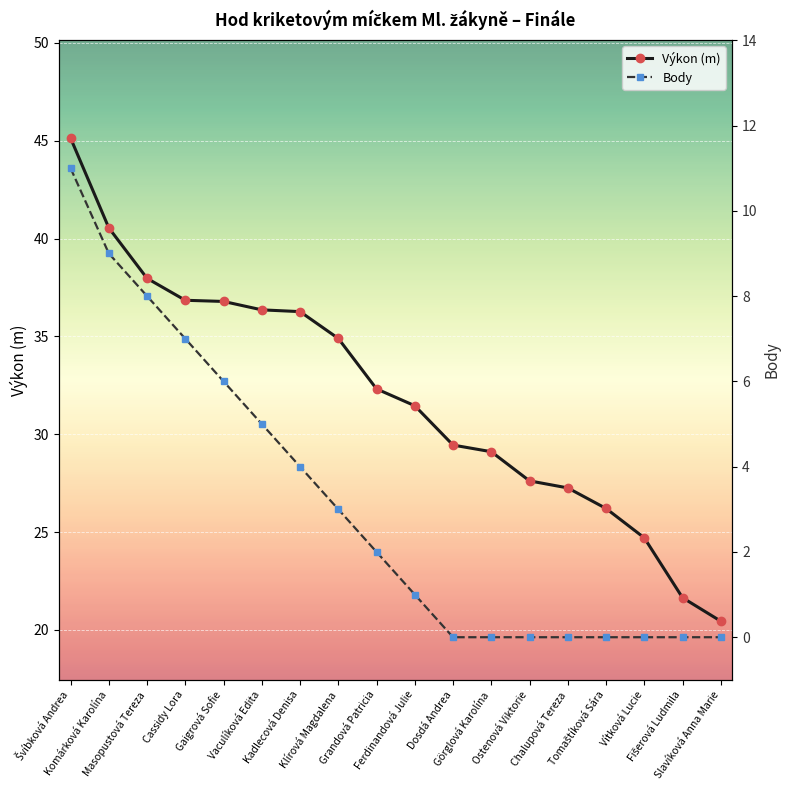

True or false: Výkon (m) and Body intersect in this chart.

False